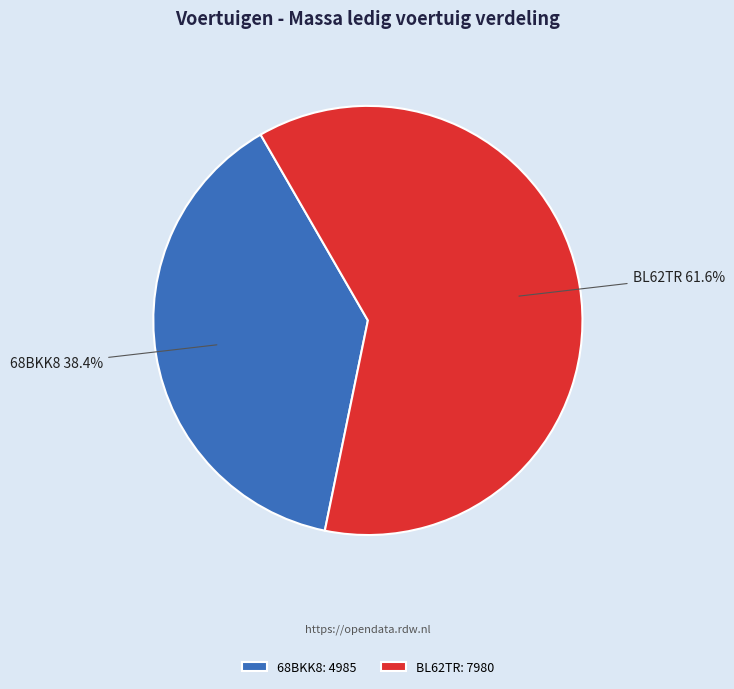

Is it true that 68BKK8 is 46% of the pie?

False